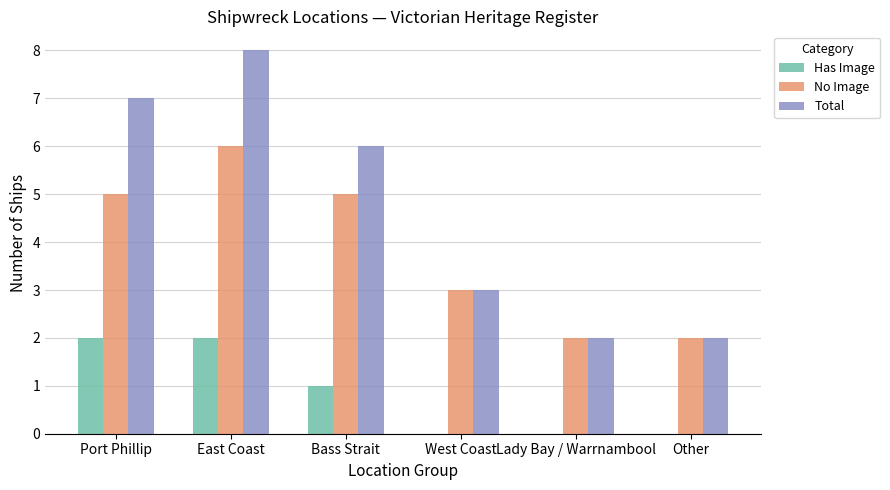

What is the total value across all series at Bass Strait?

12